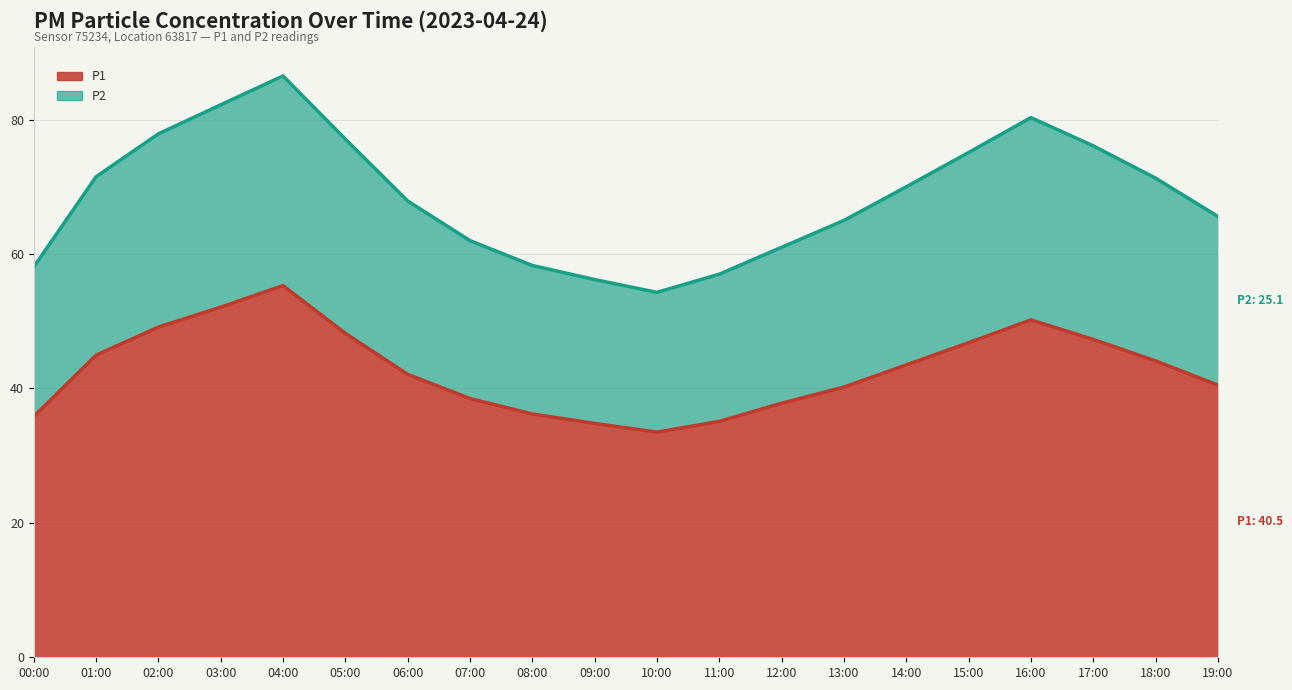

What is the average value of the P1 series?

42.8